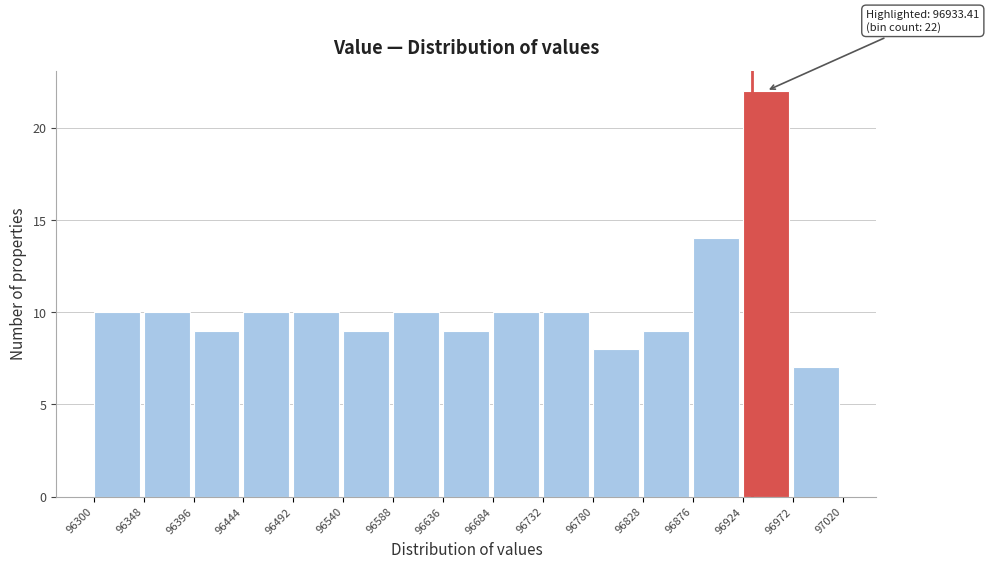

Which range on the x-axis has the tallest bar?

96924 to 96972